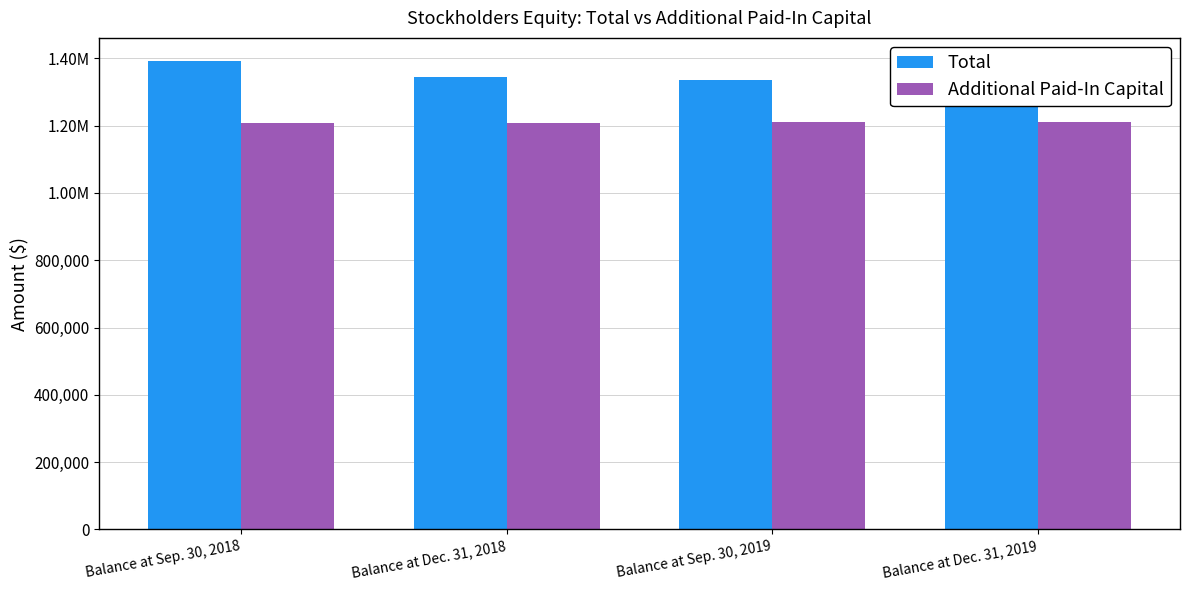

List the series in order of their overall mean, lowest first.

Additional Paid-In Capital, Total